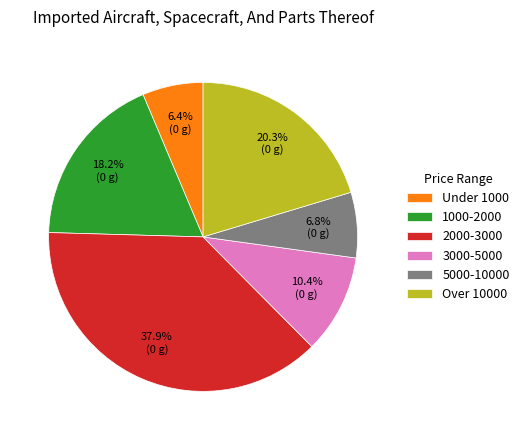

Do 5000-10000 and Under 1000 together represent more than half of the pie?

No